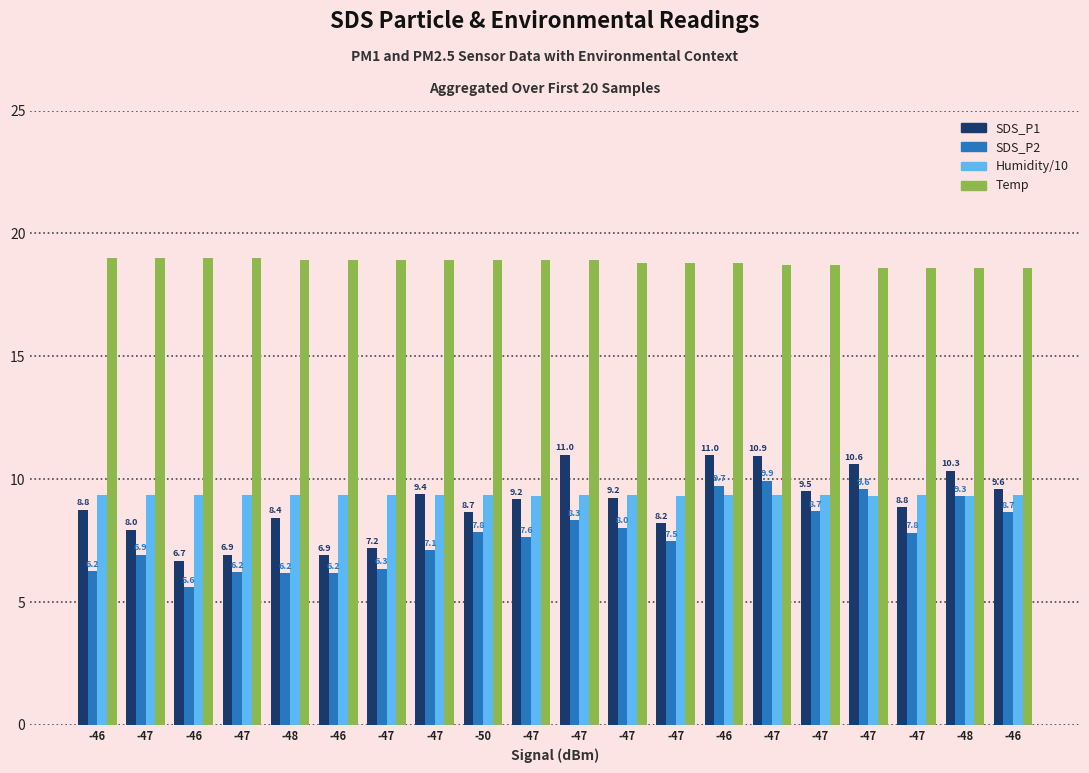

Are the bars grouped side by side (vs. stacked)?

Yes